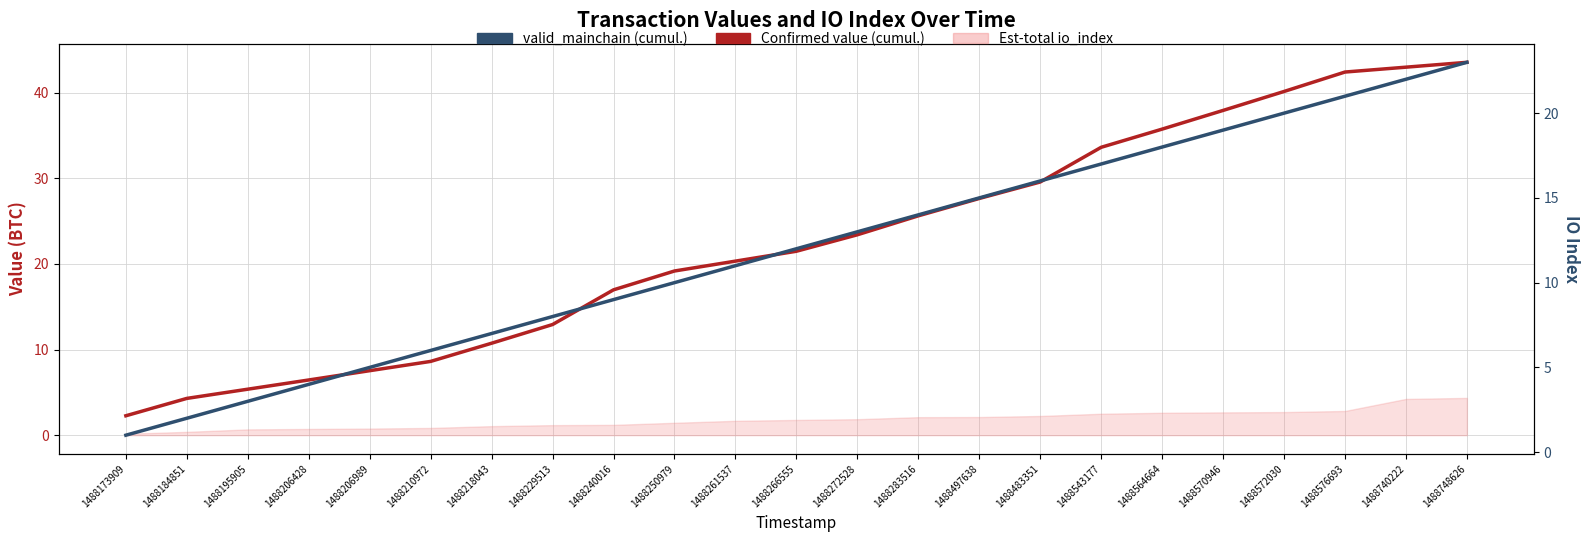

What is the maximum value for Confirmed value (cumul.)?

43.5